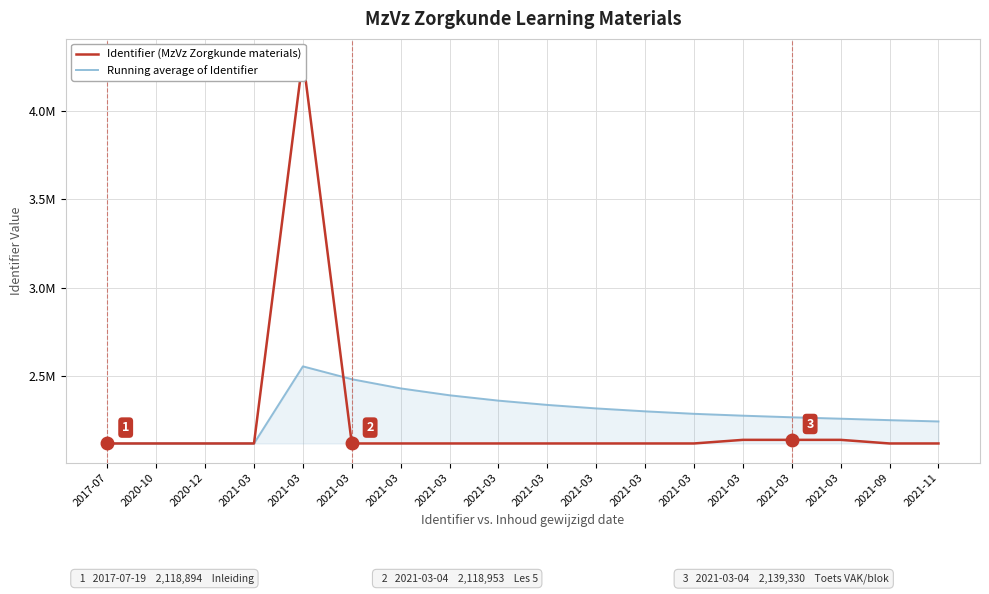

What is the label of the 13th point from the left?

2021-03